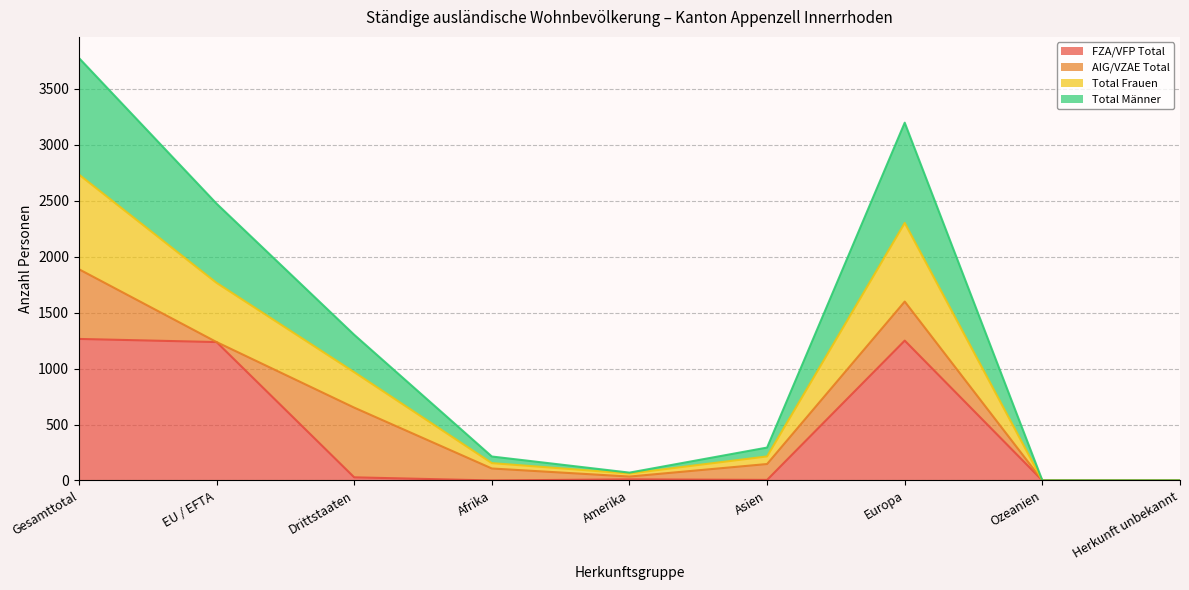

Between Herkunft unbekannt and Europa, which is larger?

Europa